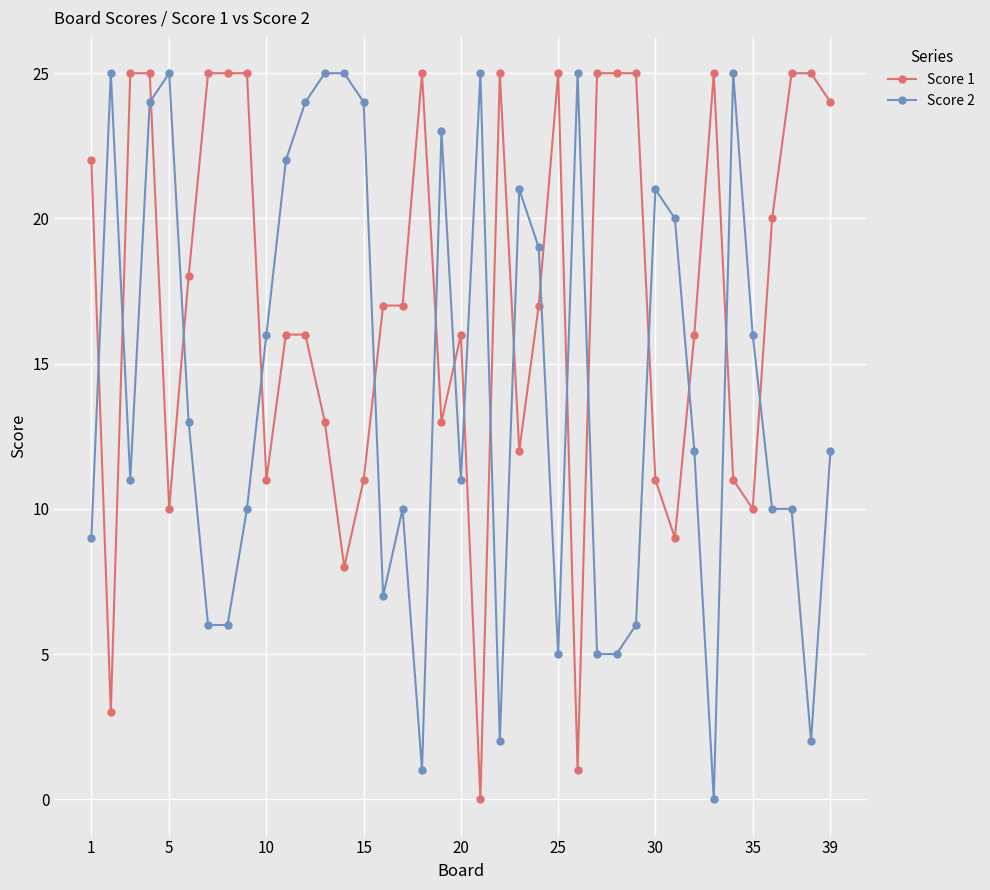

How many lines are shown in the chart?

2